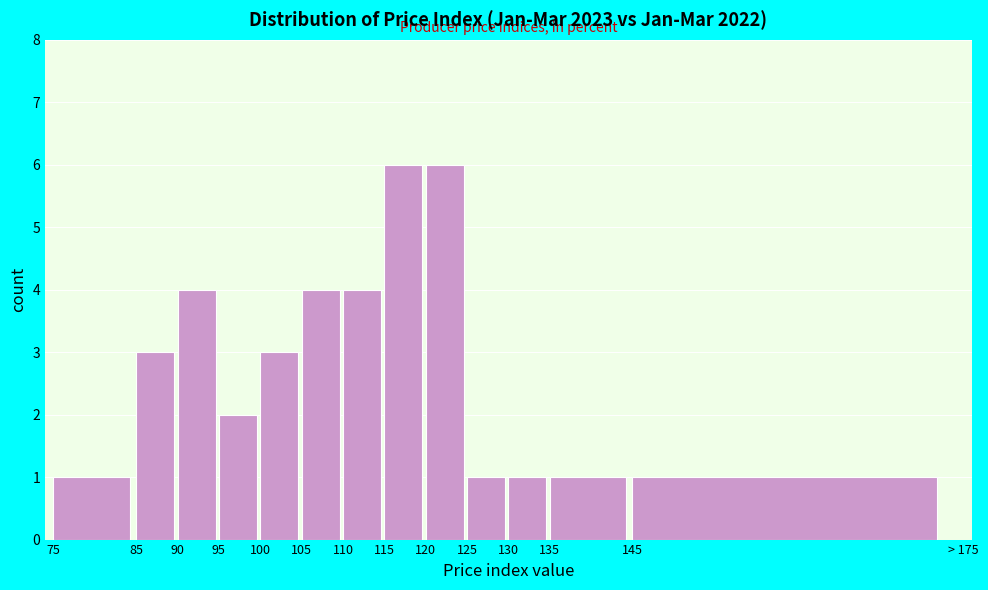

Reading left to right, extract all data points from this chart.

1	3	4	2	3	4	4	6	6	1	1	1	1